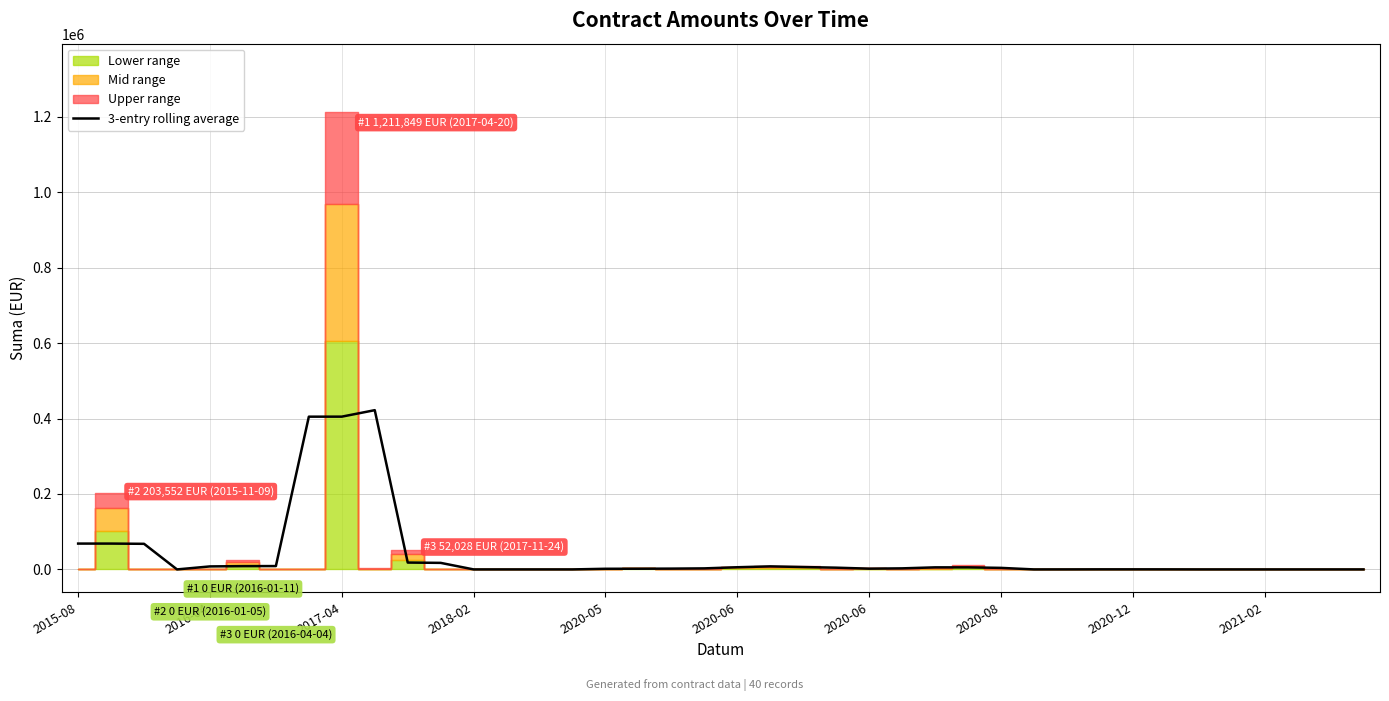

What is the sum of all values?

1551376.2